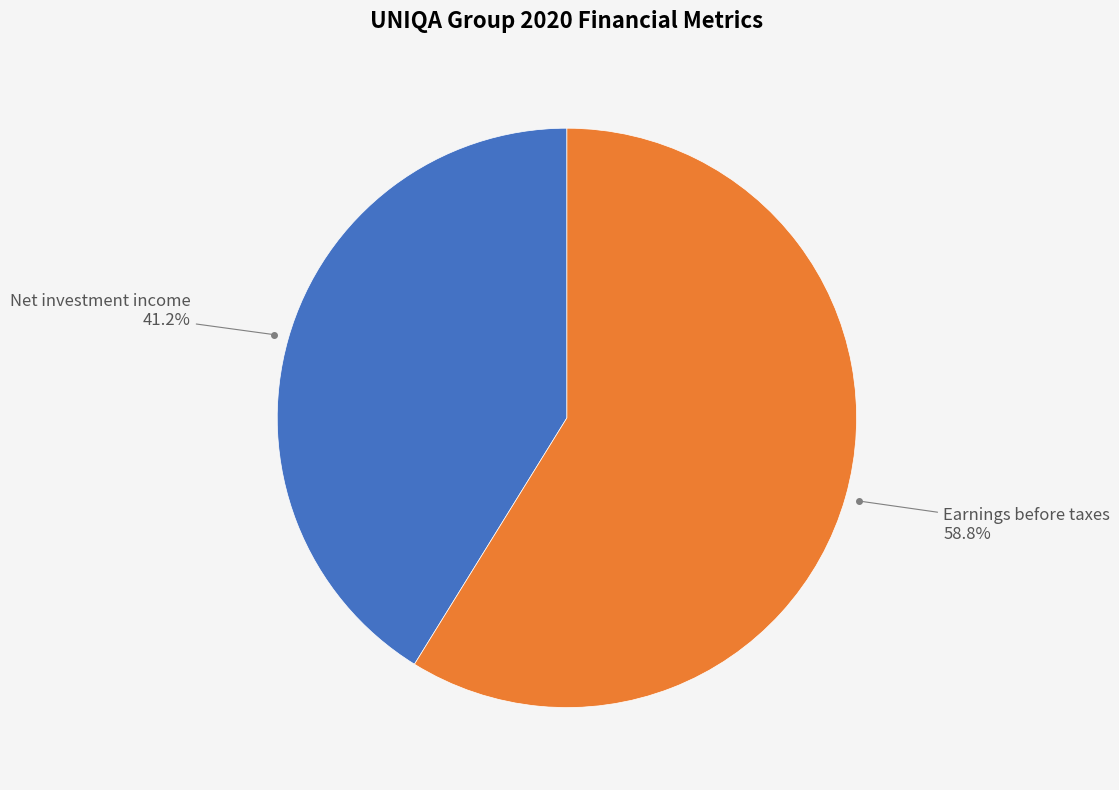

Is there a majority slice in this chart?

Yes